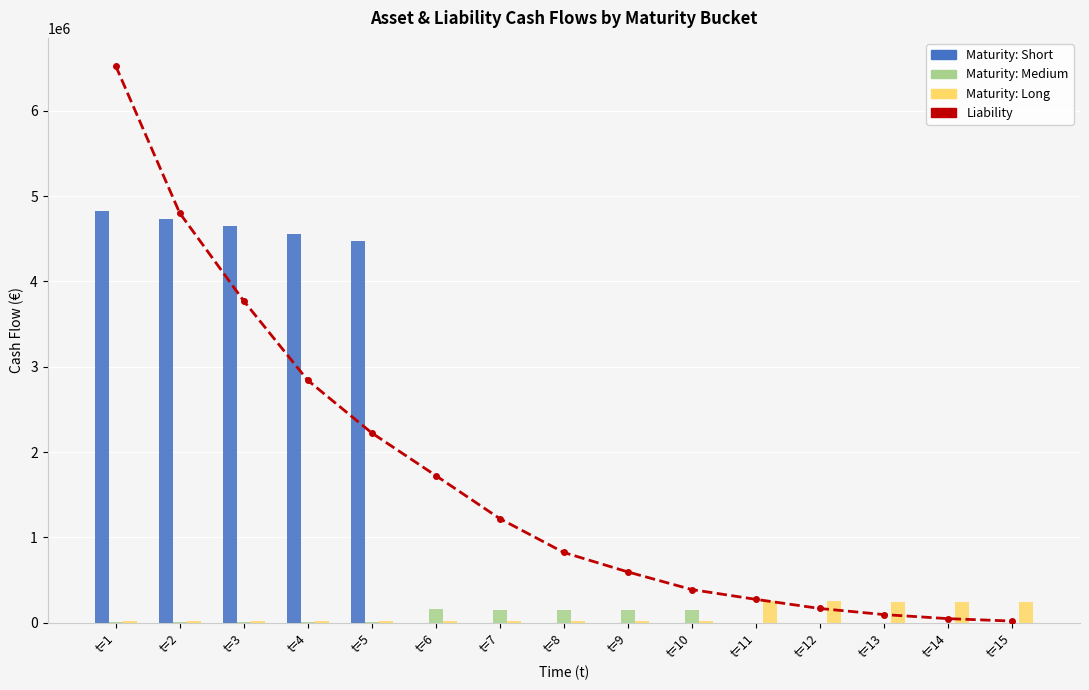

What is the difference between the maximum and minimum values in the Liability series?

6507335.4